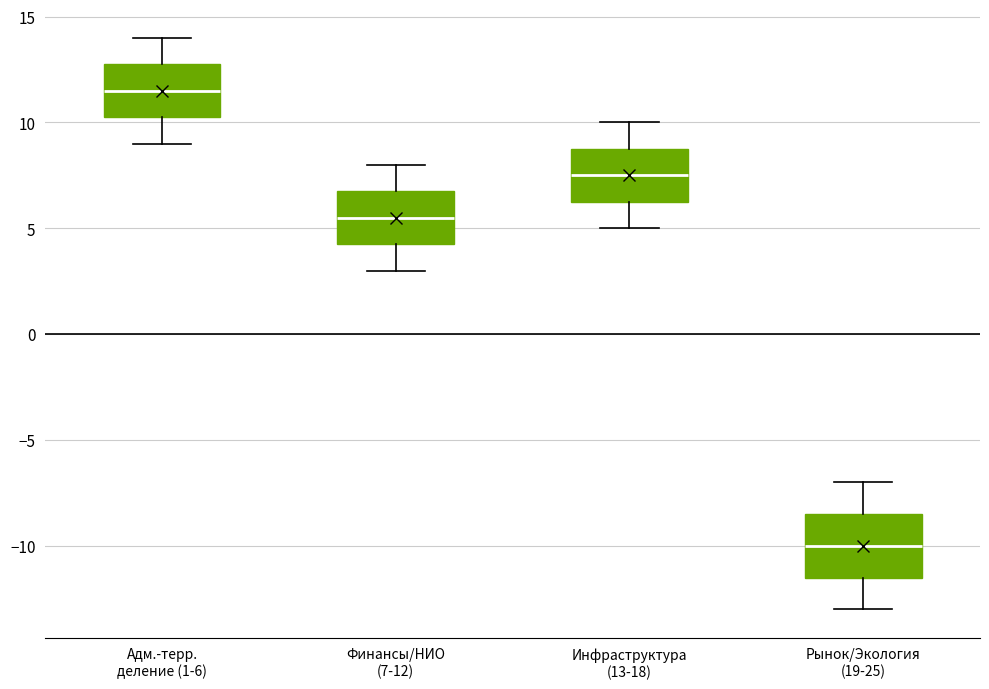

Which box is the tallest, from its lower edge to its upper edge?

Рынок/Экология (19-25)